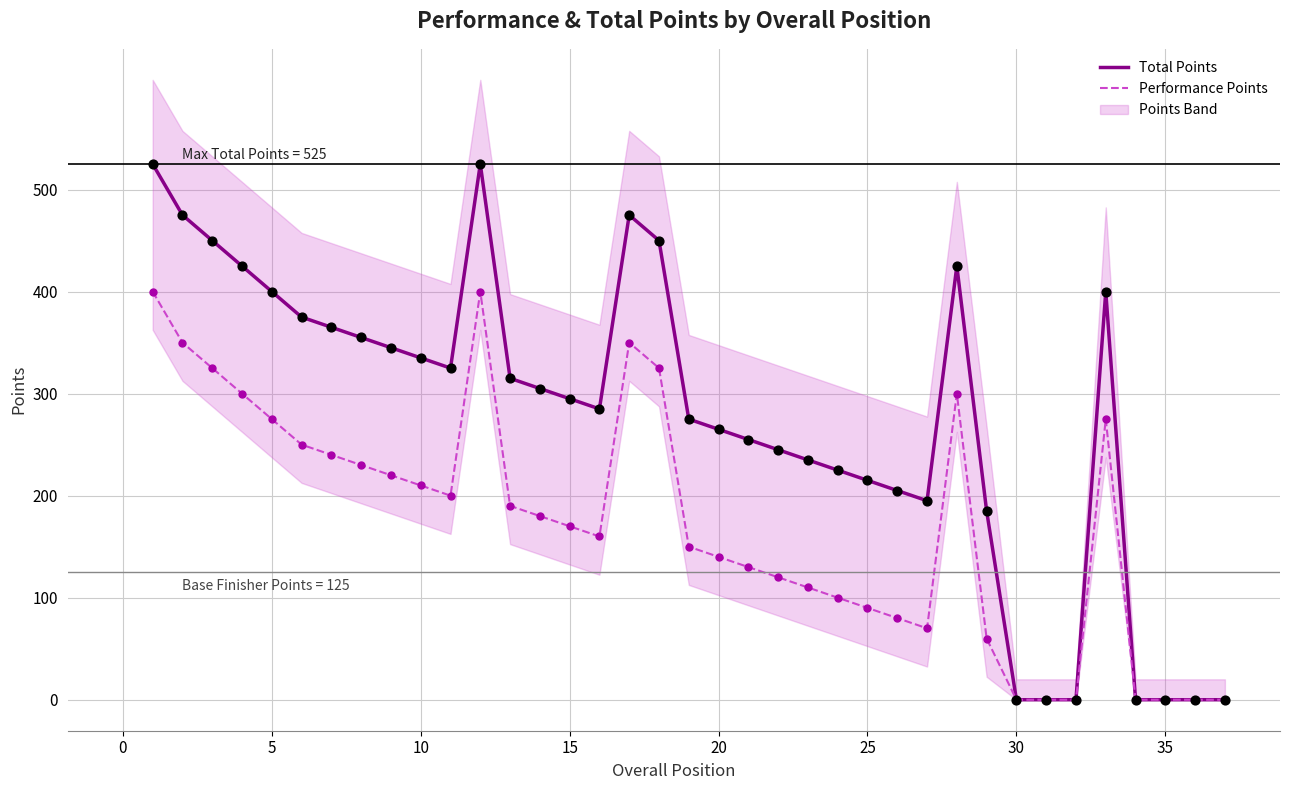

Which series contains the lowest Y value?

Total Points